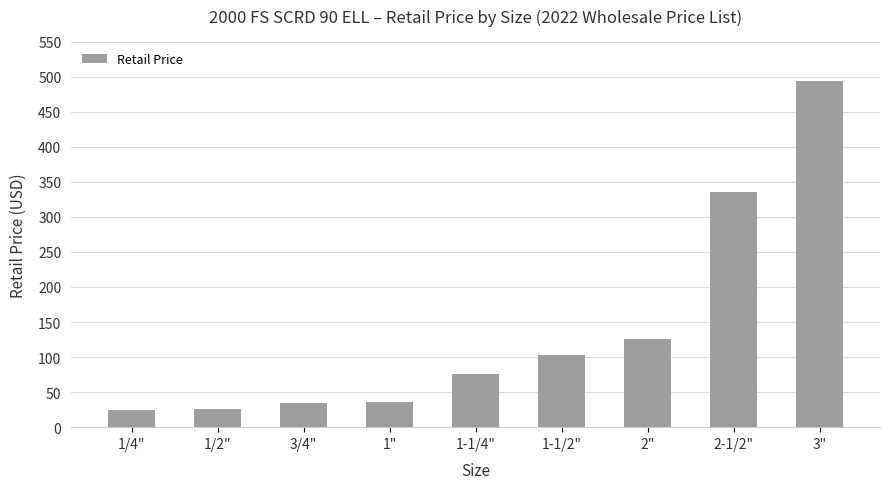

What is the maximum value shown in the chart?

493.9